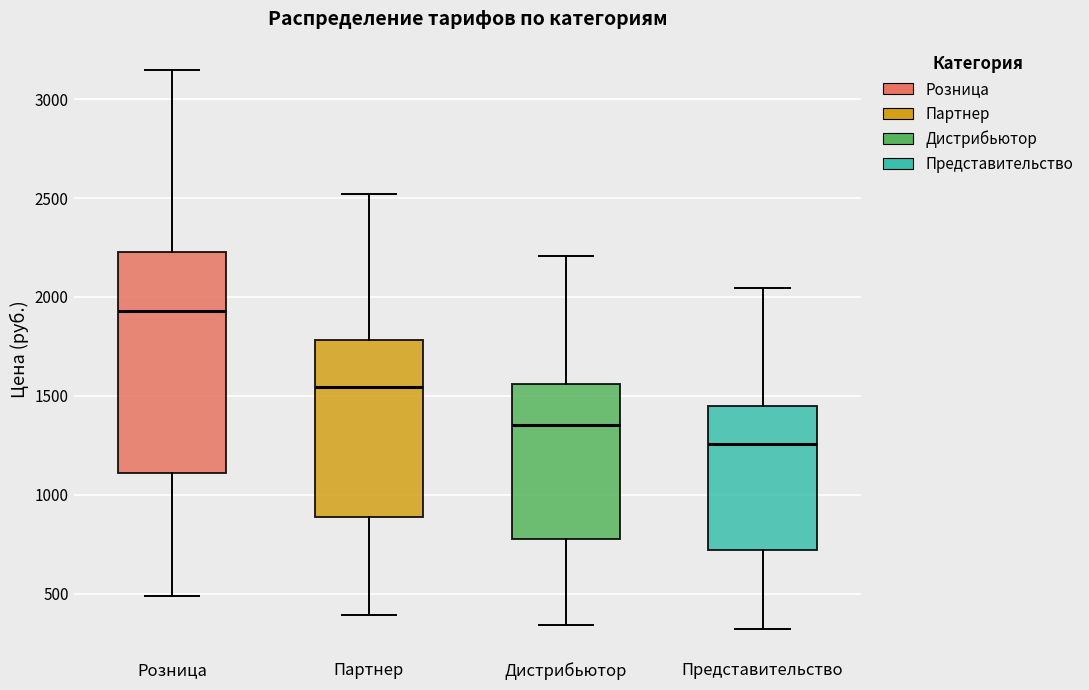

Which box's median line is the lowest?

Представительство